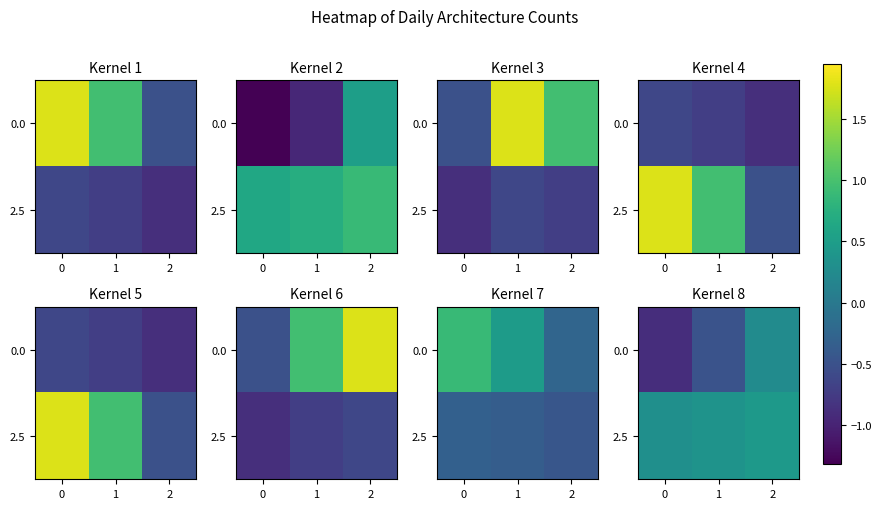

Rank the categories by 0.0 value from highest to lowest.

2, 1, 0